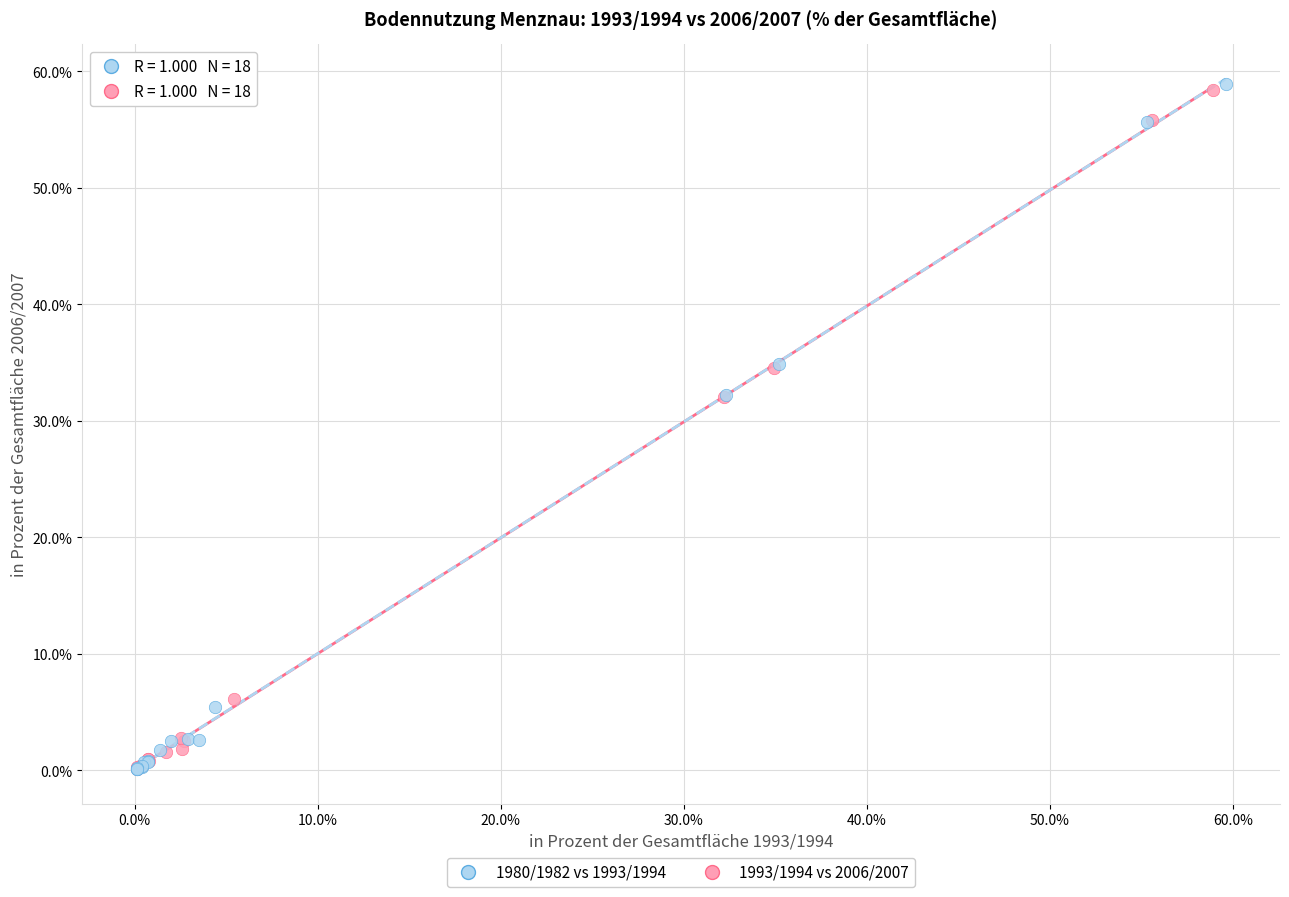

Which series has the largest Y range (max minus min)?

1980/1982 vs 1993/1994